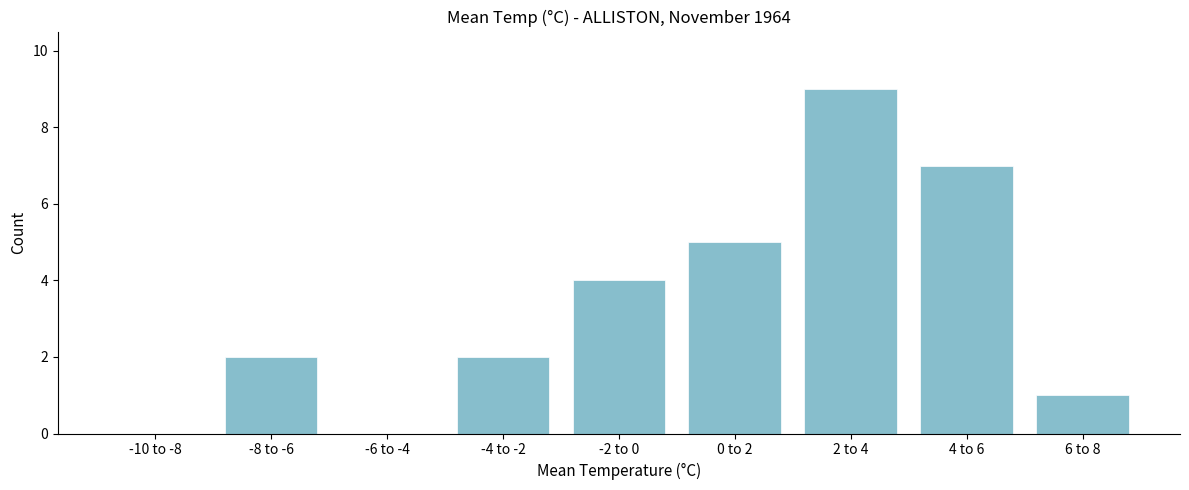

Reading left to right, what are all the values shown in this chart?

-10 to -8=0	-8 to -6=2	-6 to -4=0	-4 to -2=2	-2 to 0=4	0 to 2=5	2 to 4=9	4 to 6=7	6 to 8=1